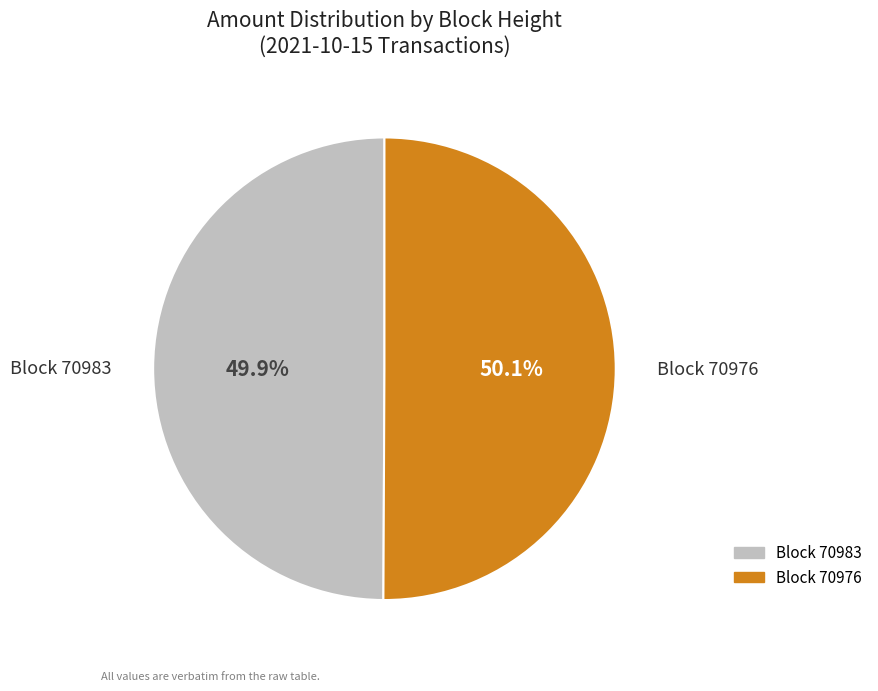

Approximately how many times larger is the value at Block 70976 compared to Block 70983?

1.0